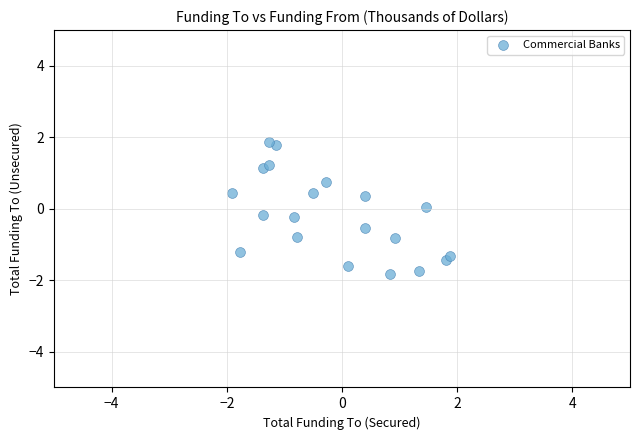

What is the range of X values (max minus min)?

3.8